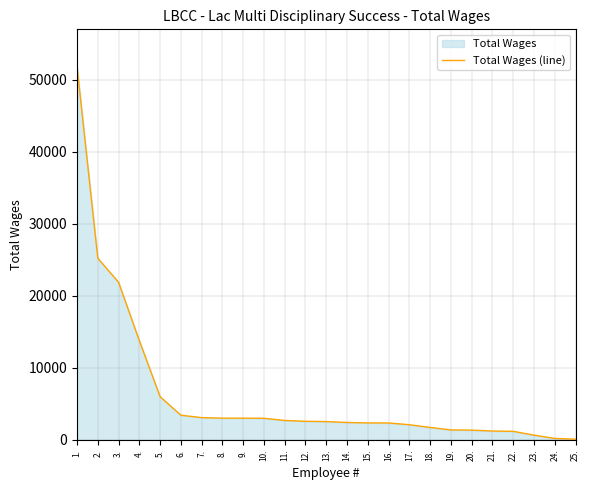

Between 12. and 22., which is larger?

12.